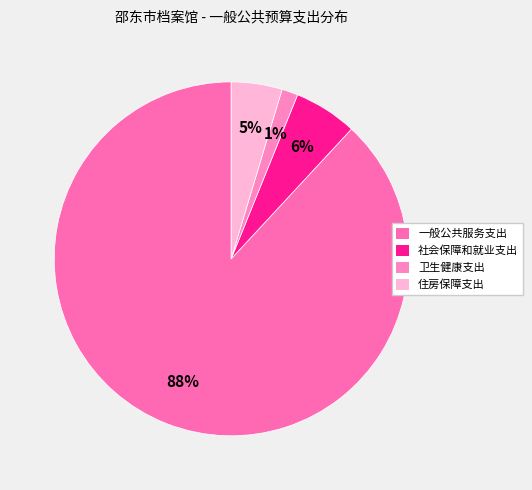

True or false: 社会保障和就业支出 accounts for 1% of the total.

False